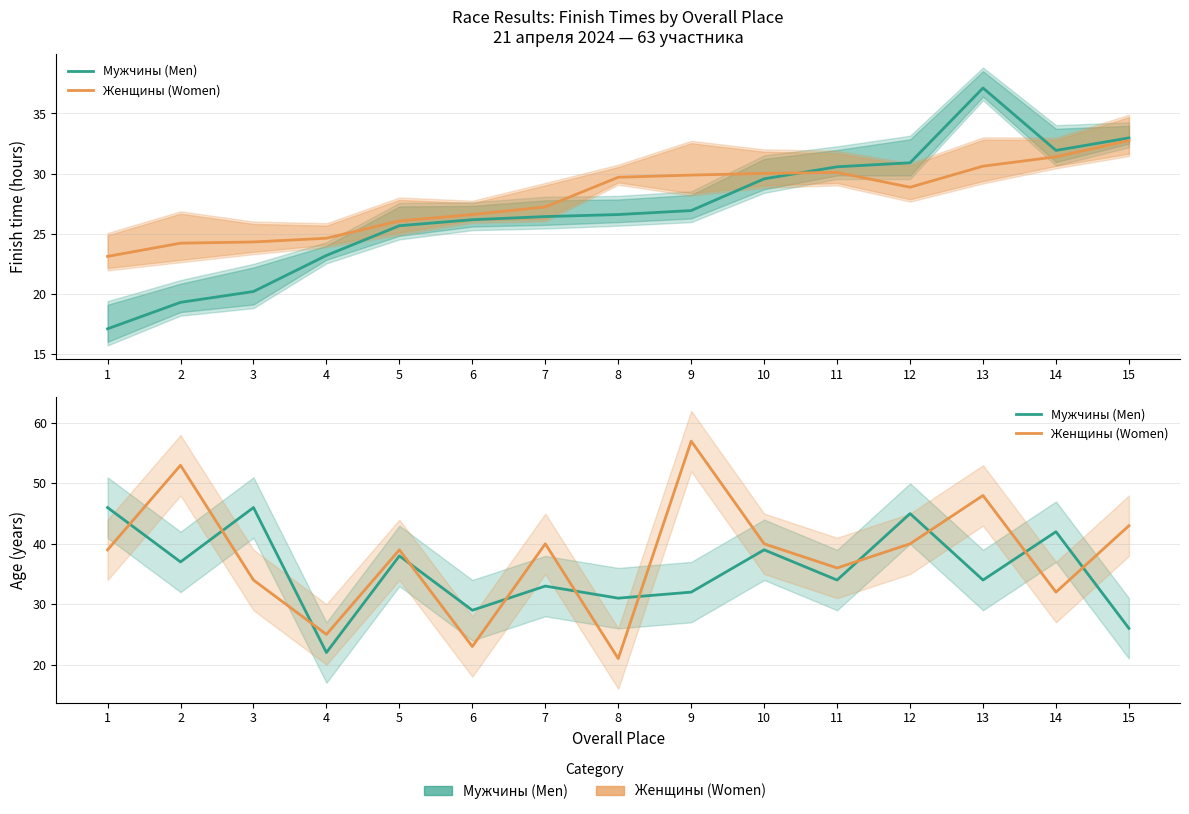

Between 8 and 10, which series saw the biggest shift?

Женщины (Women)